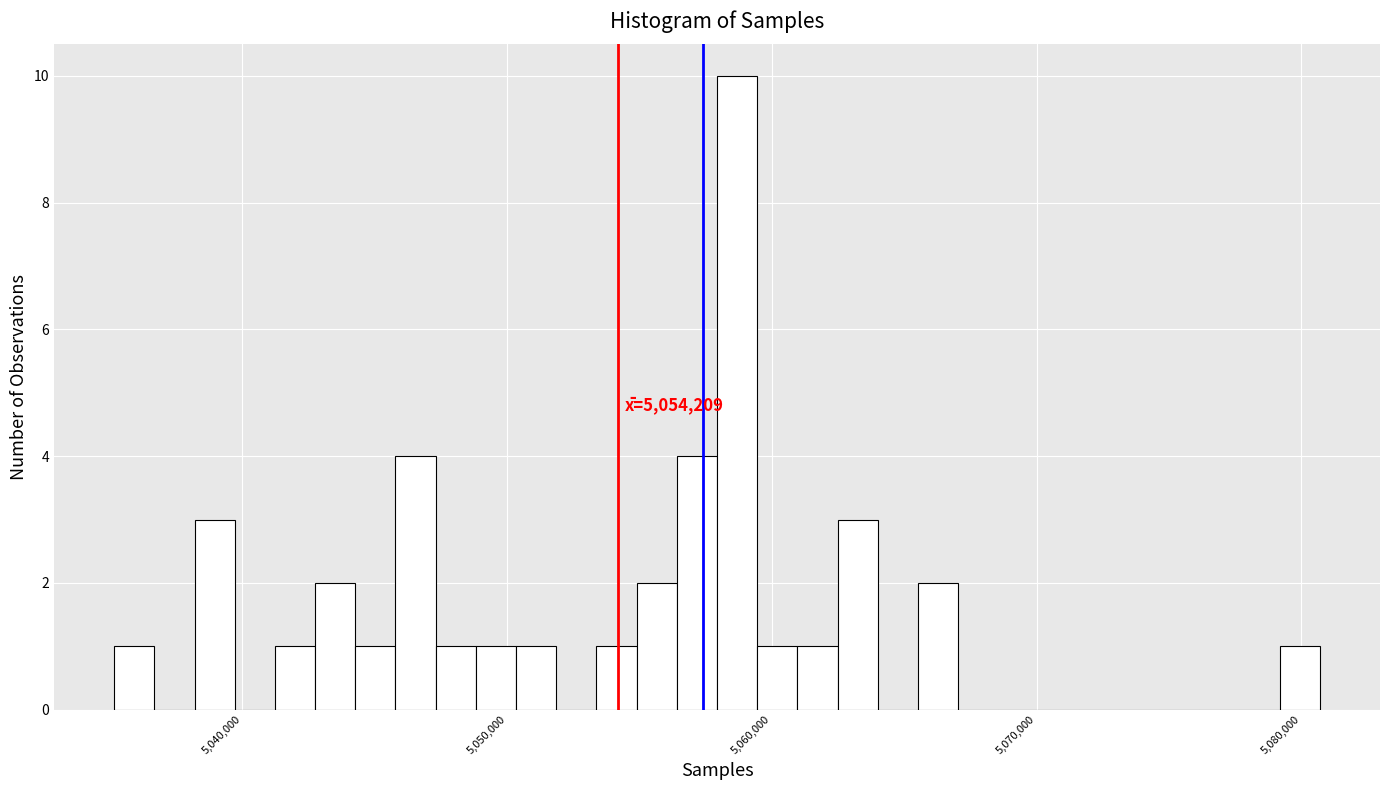

Read against the x-axis, roughly where is the centre of the tallest bar?

5059000